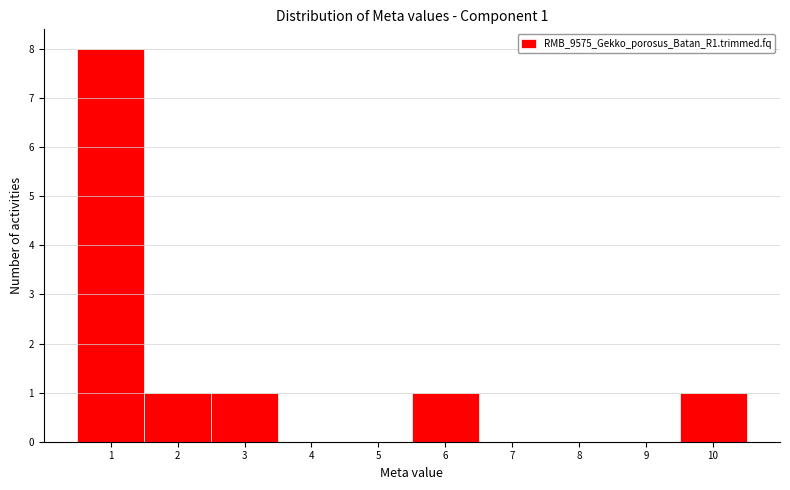

Over which range of the x-axis is the bar tallest?

0.5 to 1.5